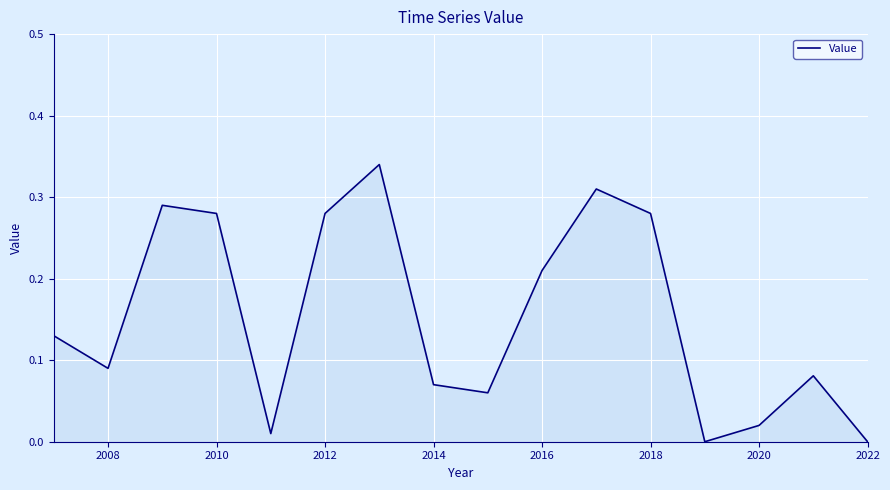

What is the maximum value shown in the chart?

0.3